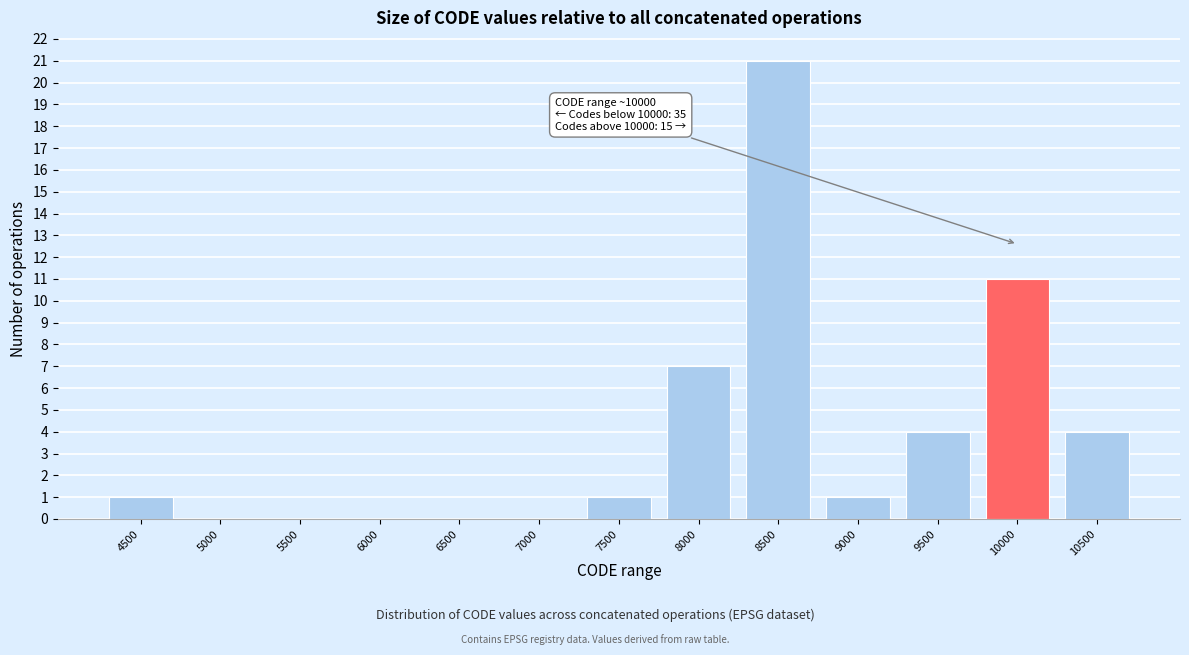

Reading right to left, what are all the values shown in this chart?

10500=4	10000=11	9500=4	9000=1	8500=21	8000=7	7500=1	7000=0	6500=0	6000=0	5500=0	5000=0	4500=1